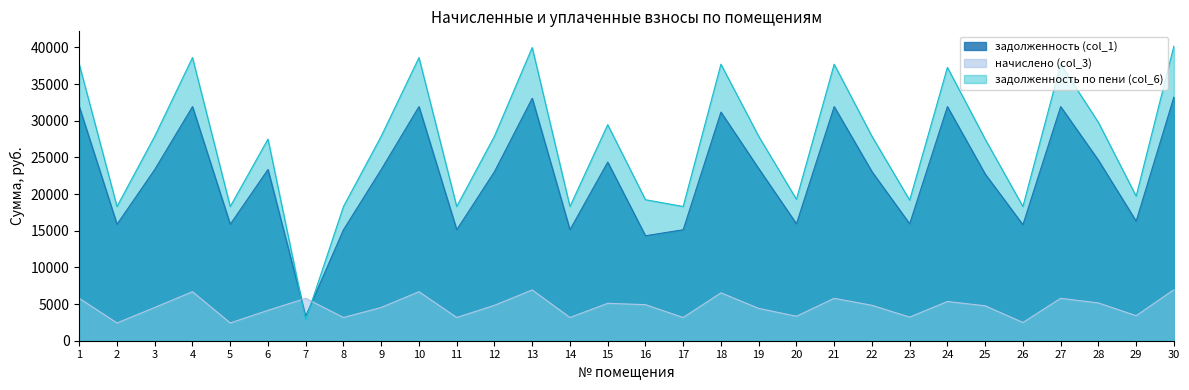

True or false: задолженность по пени (col_6) has a value of 4894.9 at 5.

False